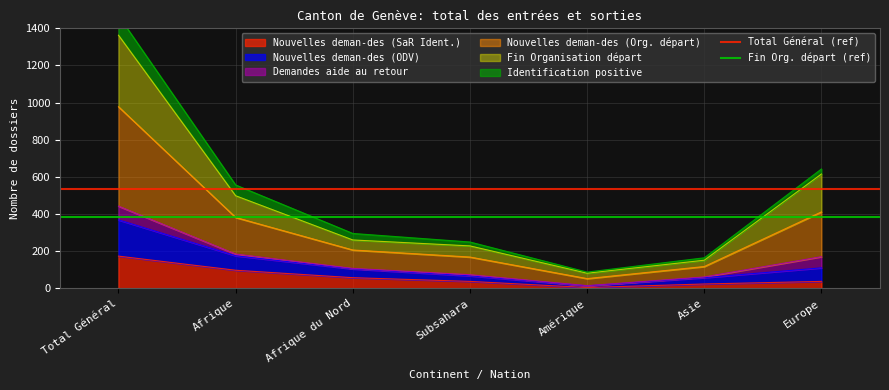

At which label does Total Général (ref) reach its peak?

Total Général